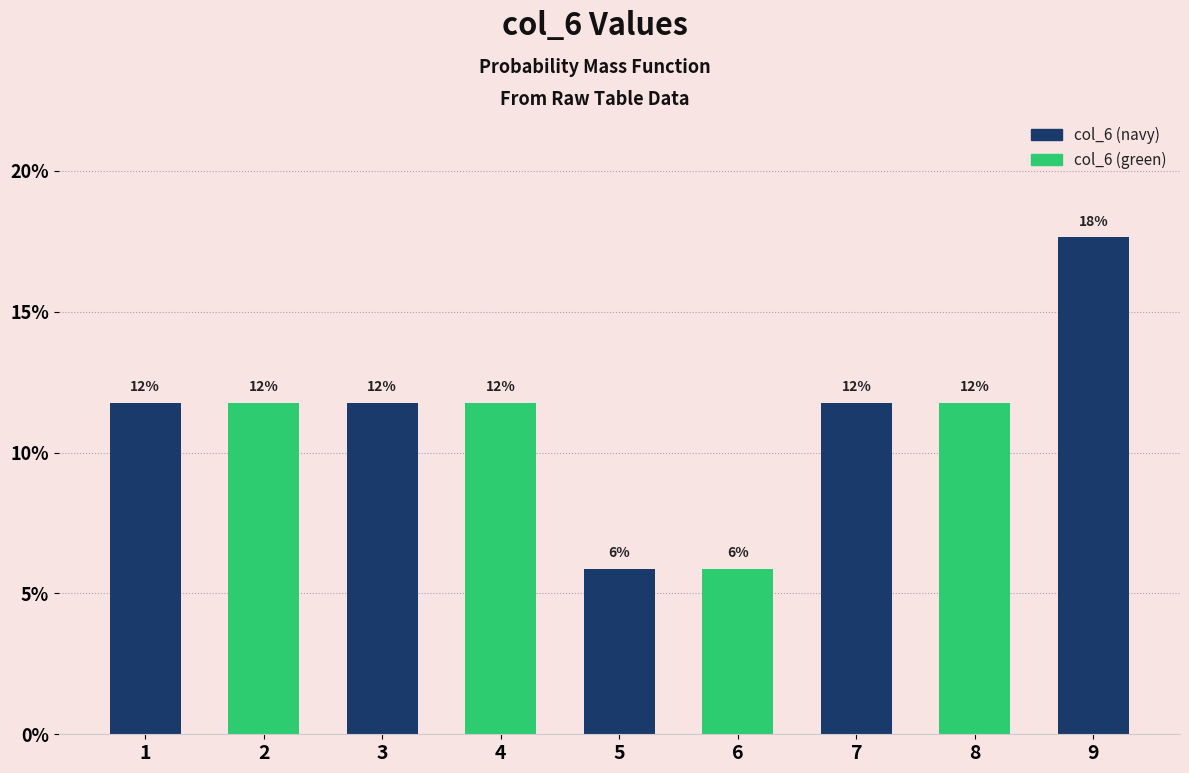

Does the chart contain any negative values?

No